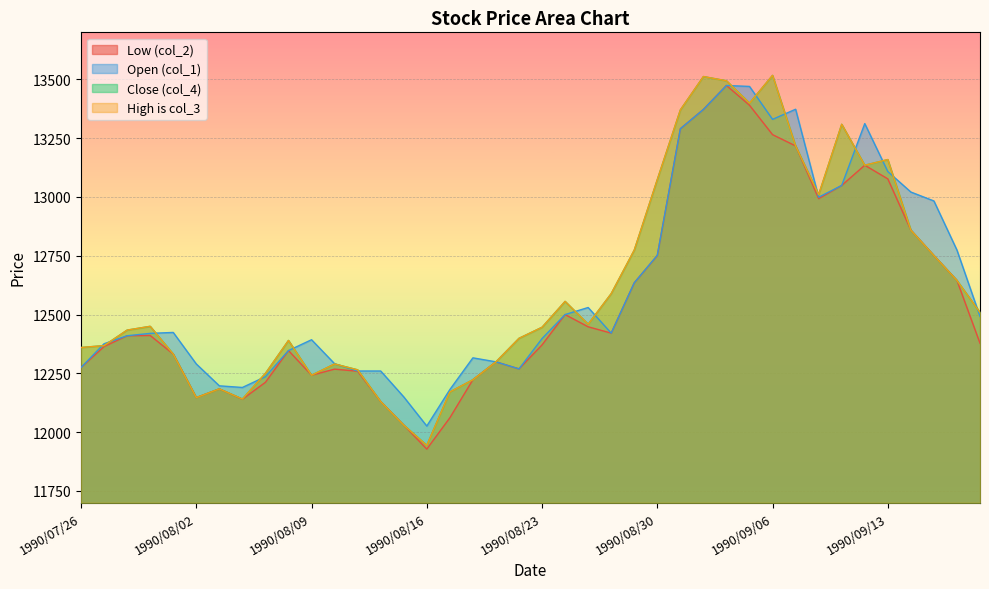

Where is col_4 nearest to the value 12730?

1990/09/17